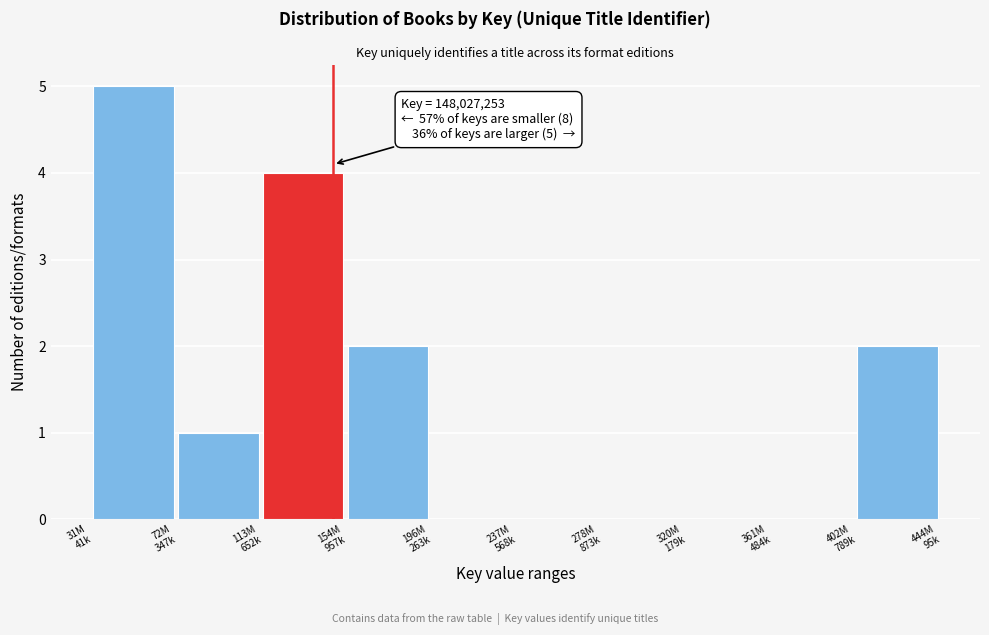

What is the maximum value shown in the chart?

5